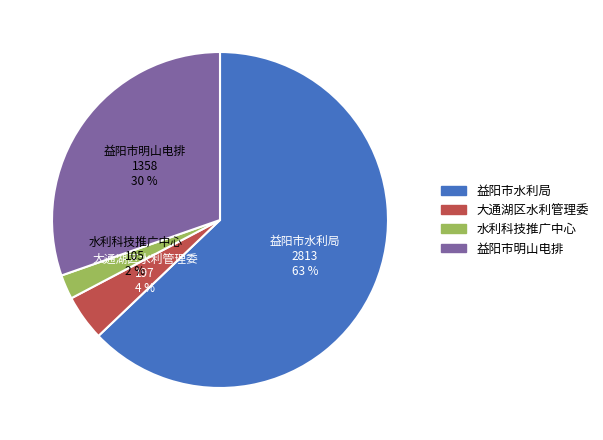

To the nearest percent, what is the average slice percentage?

25%